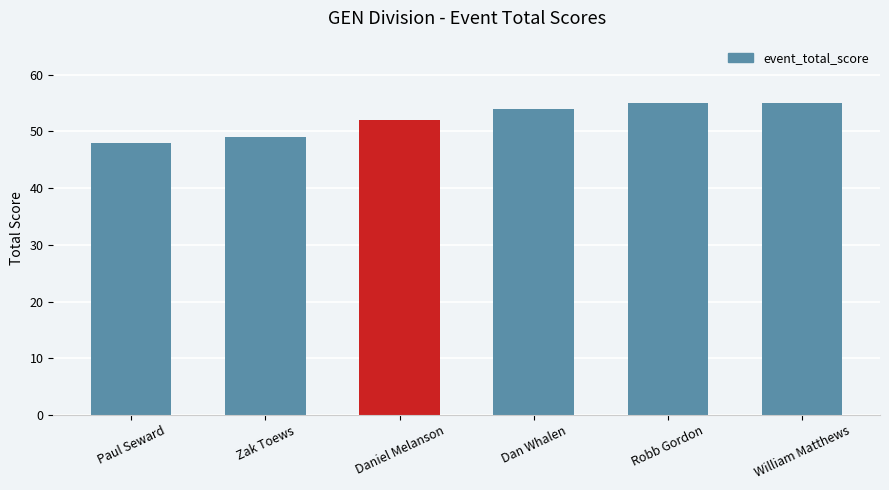

What is the label of the 1st bar from the left?

Paul Seward